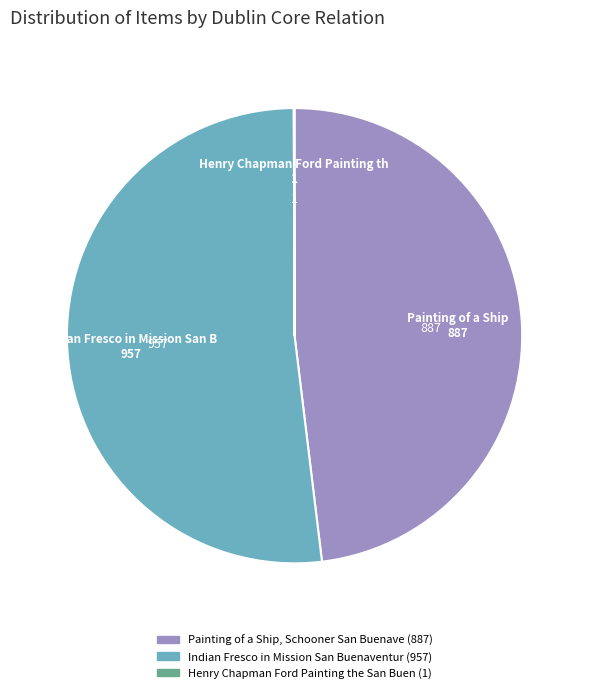

To the nearest percent, what is the average slice percentage?

33%